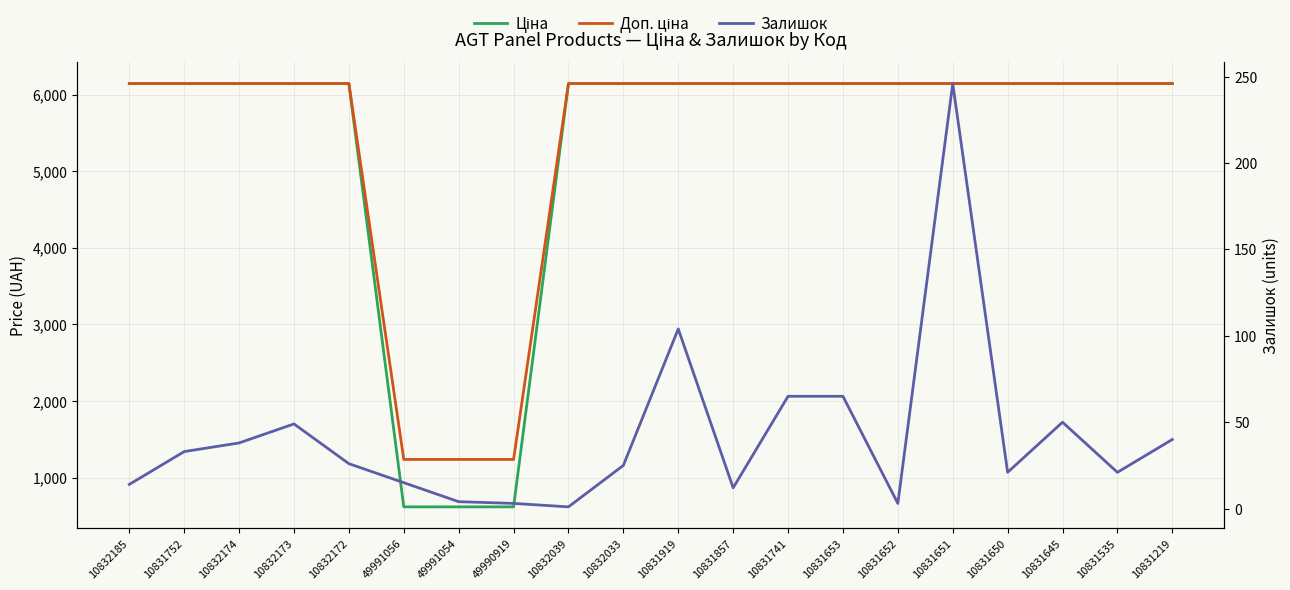

Which series has the largest range (max minus min)?

Ціна